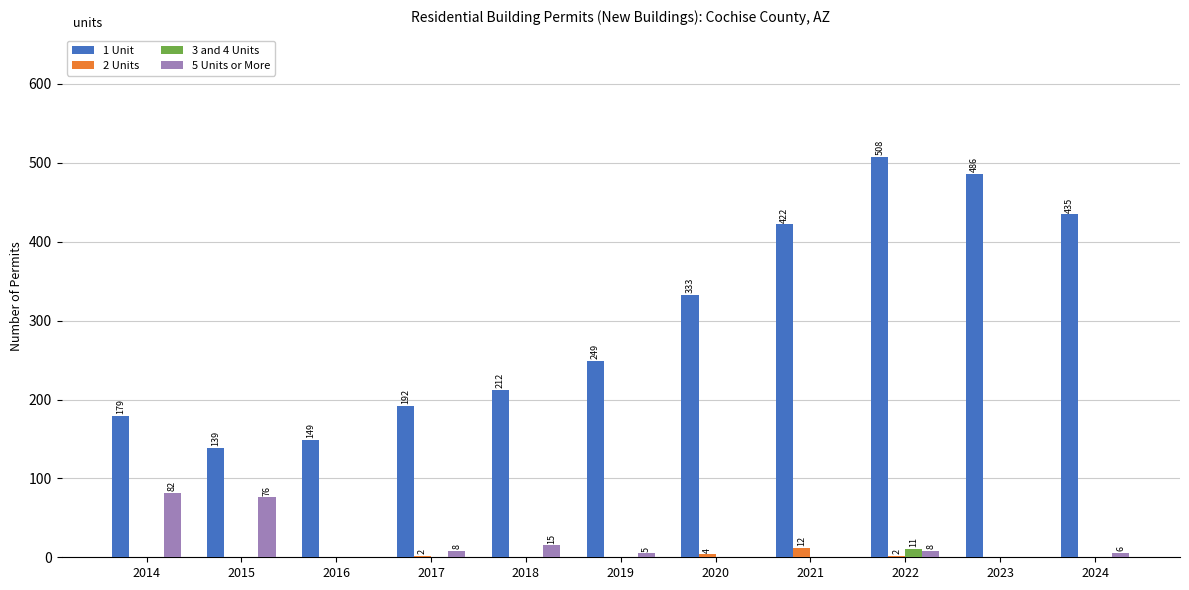

Is the value of 3 and 4 Units at 2015 greater than the value of 1 Unit at 2017?

No